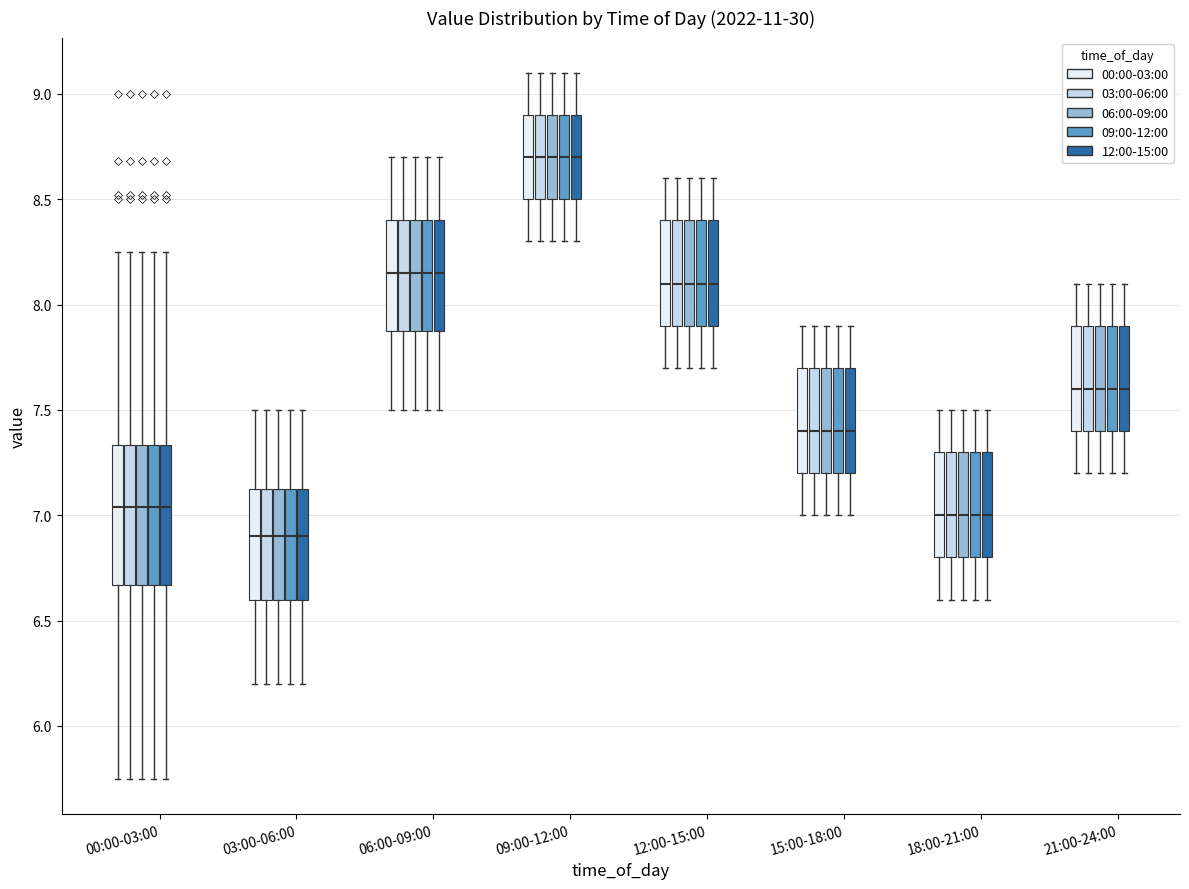

Reading left to right, transcribe this box plot: for each box, give where its median line is, the range the box spans, and where its two whiskers end, as read against the y-axis. The values are not printed on the chart, so give them approximately, as read against the axis.

00:00-03:00 (00:00-03:00): median 7.05, box 6.65 to 7.35, whiskers 5.75 to 8.25
00:00-03:00 (03:00-06:00): median 7.05, box 6.65 to 7.35, whiskers 5.75 to 8.25
00:00-03:00 (06:00-09:00): median 7.05, box 6.65 to 7.35, whiskers 5.75 to 8.25
00:00-03:00 (09:00-12:00): median 7.05, box 6.65 to 7.35, whiskers 5.75 to 8.25
00:00-03:00 (12:00-15:00): median 7.05, box 6.65 to 7.35, whiskers 5.75 to 8.25
03:00-06:00 (00:00-03:00): median 6.90, box 6.60 to 7.15, whiskers 6.20 to 7.50
03:00-06:00 (03:00-06:00): median 6.90, box 6.60 to 7.15, whiskers 6.20 to 7.50
03:00-06:00 (06:00-09:00): median 6.90, box 6.60 to 7.15, whiskers 6.20 to 7.50
03:00-06:00 (09:00-12:00): median 6.90, box 6.60 to 7.15, whiskers 6.20 to 7.50
03:00-06:00 (12:00-15:00): median 6.90, box 6.60 to 7.15, whiskers 6.20 to 7.50
06:00-09:00 (00:00-03:00): median 8.15, box 7.90 to 8.40, whiskers 7.50 to 8.70
06:00-09:00 (03:00-06:00): median 8.15, box 7.90 to 8.40, whiskers 7.50 to 8.70
06:00-09:00 (06:00-09:00): median 8.15, box 7.90 to 8.40, whiskers 7.50 to 8.70
06:00-09:00 (09:00-12:00): median 8.15, box 7.90 to 8.40, whiskers 7.50 to 8.70
06:00-09:00 (12:00-15:00): median 8.15, box 7.90 to 8.40, whiskers 7.50 to 8.70
09:00-12:00 (00:00-03:00): median 8.70, box 8.50 to 8.90, whiskers 8.30 to 9.10
09:00-12:00 (03:00-06:00): median 8.70, box 8.50 to 8.90, whiskers 8.30 to 9.10
09:00-12:00 (06:00-09:00): median 8.70, box 8.50 to 8.90, whiskers 8.30 to 9.10
09:00-12:00 (09:00-12:00): median 8.70, box 8.50 to 8.90, whiskers 8.30 to 9.10
09:00-12:00 (12:00-15:00): median 8.70, box 8.50 to 8.90, whiskers 8.30 to 9.10
12:00-15:00 (00:00-03:00): median 8.10, box 7.90 to 8.40, whiskers 7.70 to 8.60
12:00-15:00 (03:00-06:00): median 8.10, box 7.90 to 8.40, whiskers 7.70 to 8.60
12:00-15:00 (06:00-09:00): median 8.10, box 7.90 to 8.40, whiskers 7.70 to 8.60
12:00-15:00 (09:00-12:00): median 8.10, box 7.90 to 8.40, whiskers 7.70 to 8.60
12:00-15:00 (12:00-15:00): median 8.10, box 7.90 to 8.40, whiskers 7.70 to 8.60
15:00-18:00 (00:00-03:00): median 7.40, box 7.20 to 7.70, whiskers 7.00 to 7.90
15:00-18:00 (03:00-06:00): median 7.40, box 7.20 to 7.70, whiskers 7.00 to 7.90
15:00-18:00 (06:00-09:00): median 7.40, box 7.20 to 7.70, whiskers 7.00 to 7.90
15:00-18:00 (09:00-12:00): median 7.40, box 7.20 to 7.70, whiskers 7.00 to 7.90
15:00-18:00 (12:00-15:00): median 7.40, box 7.20 to 7.70, whiskers 7.00 to 7.90
18:00-21:00 (00:00-03:00): median 7.00, box 6.80 to 7.30, whiskers 6.60 to 7.50
18:00-21:00 (03:00-06:00): median 7.00, box 6.80 to 7.30, whiskers 6.60 to 7.50
18:00-21:00 (06:00-09:00): median 7.00, box 6.80 to 7.30, whiskers 6.60 to 7.50
18:00-21:00 (09:00-12:00): median 7.00, box 6.80 to 7.30, whiskers 6.60 to 7.50
18:00-21:00 (12:00-15:00): median 7.00, box 6.80 to 7.30, whiskers 6.60 to 7.50
21:00-24:00 (00:00-03:00): median 7.60, box 7.40 to 7.90, whiskers 7.20 to 8.10
21:00-24:00 (03:00-06:00): median 7.60, box 7.40 to 7.90, whiskers 7.20 to 8.10
21:00-24:00 (06:00-09:00): median 7.60, box 7.40 to 7.90, whiskers 7.20 to 8.10
21:00-24:00 (09:00-12:00): median 7.60, box 7.40 to 7.90, whiskers 7.20 to 8.10
21:00-24:00 (12:00-15:00): median 7.60, box 7.40 to 7.90, whiskers 7.20 to 8.10